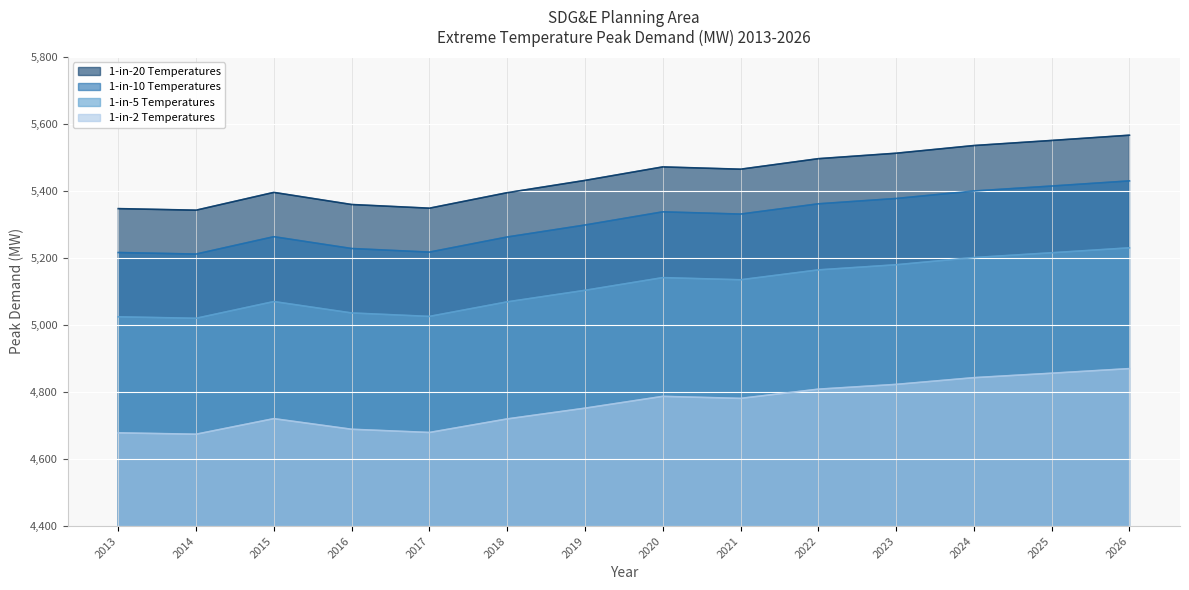

Which series changed the most between 2015 and 2017?

1-in-20 Temperatures